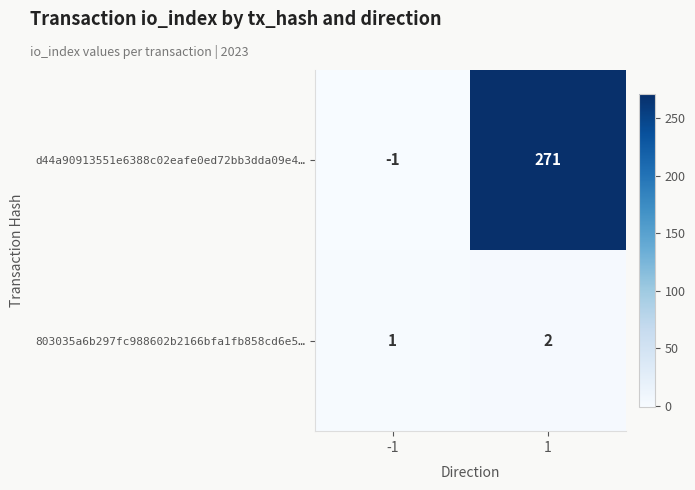

What is the average value of the d44a90913551e6388c02eafe0ed72bb3dda09e4… series?

135